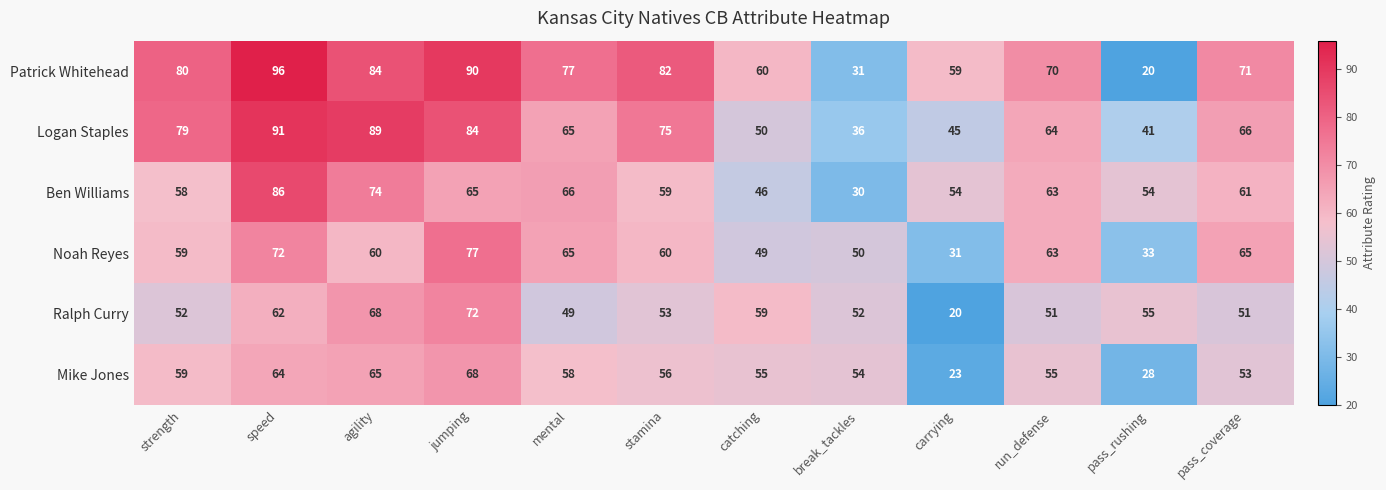

What is the sum of all Logan Staples values?

785